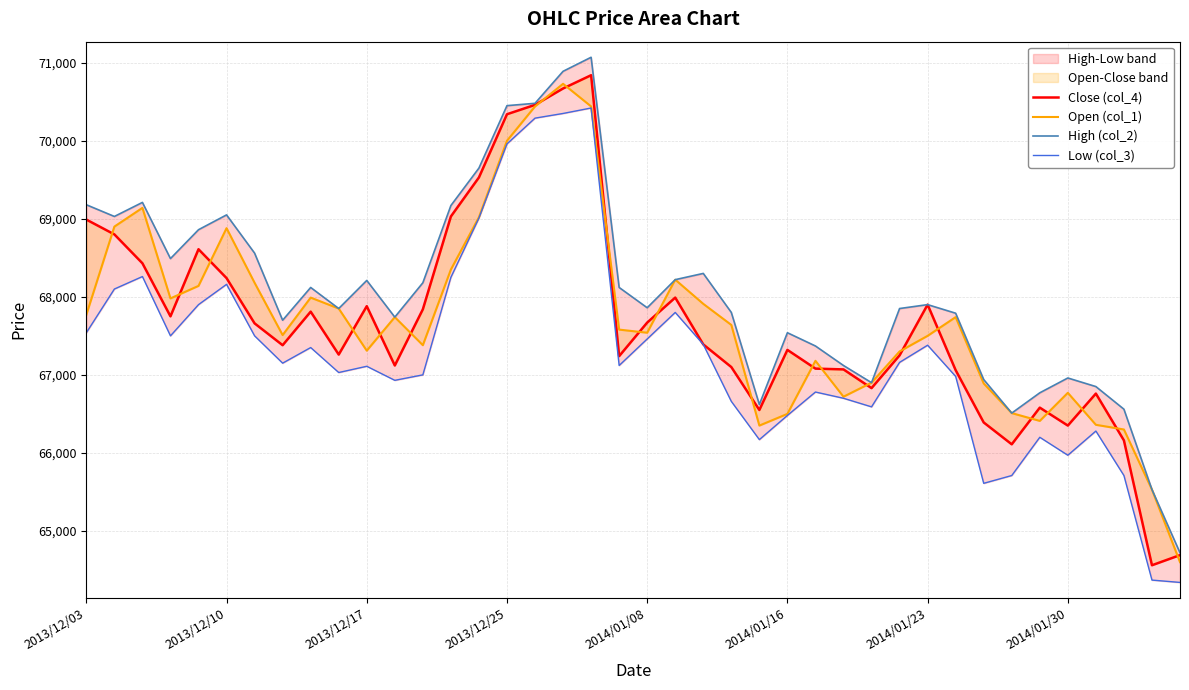

Reading right to left, list all the values displayed in this chart.

Close (col_4): 64690	64560	66160	66760	66350	66580	66110	66390	67060	67900	67250	66830	67070	67080	67320	66550	67100	67390	67990	67670	67240	70840	70670	70460	70340	69530	69030	67840	67120	67880	67260	67810	67380	67660	68240	68610	67750	68430	68800	68990
Open (col_1): 64600	65530	66300	66360	66770	66410	66510	66890	67740	67500	67300	66900	66720	67180	66500	66350	67640	67910	68220	67540	67580	70440	70730	70440	70000	69020	68350	67380	67740	67310	67850	67990	67510	68180	68880	68140	67980	69140	68900	67770
High (col_2): 64720	65530	66560	66850	66960	66770	66510	66940	67790	67900	67850	66900	67120	67370	67540	66620	67800	68300	68220	67860	68120	71070	70890	70480	70450	69650	69170	68180	67740	68210	67850	68120	67700	68560	69050	68860	68490	69210	69030	69180
Low (col_3): 64340	64370	65710	66280	65970	66200	65710	65610	66980	67380	67160	66590	66700	66780	66480	66170	66660	67390	67800	67460	67120	70420	70350	70290	69960	69010	68250	67000	66930	67110	67030	67350	67150	67500	68160	67900	67500	68260	68100	67540